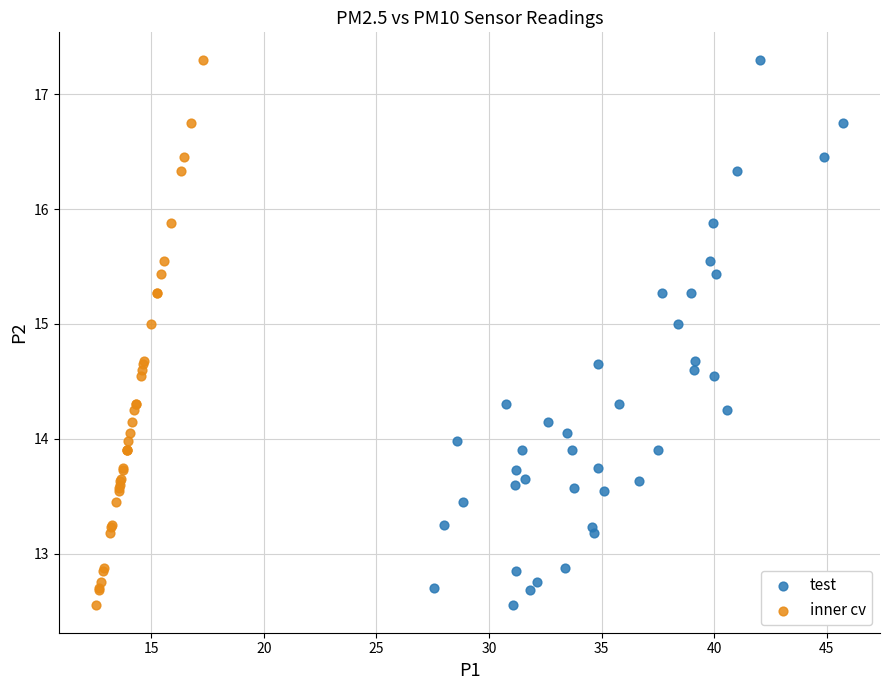

What are all the series names shown in the legend?

test, inner cv